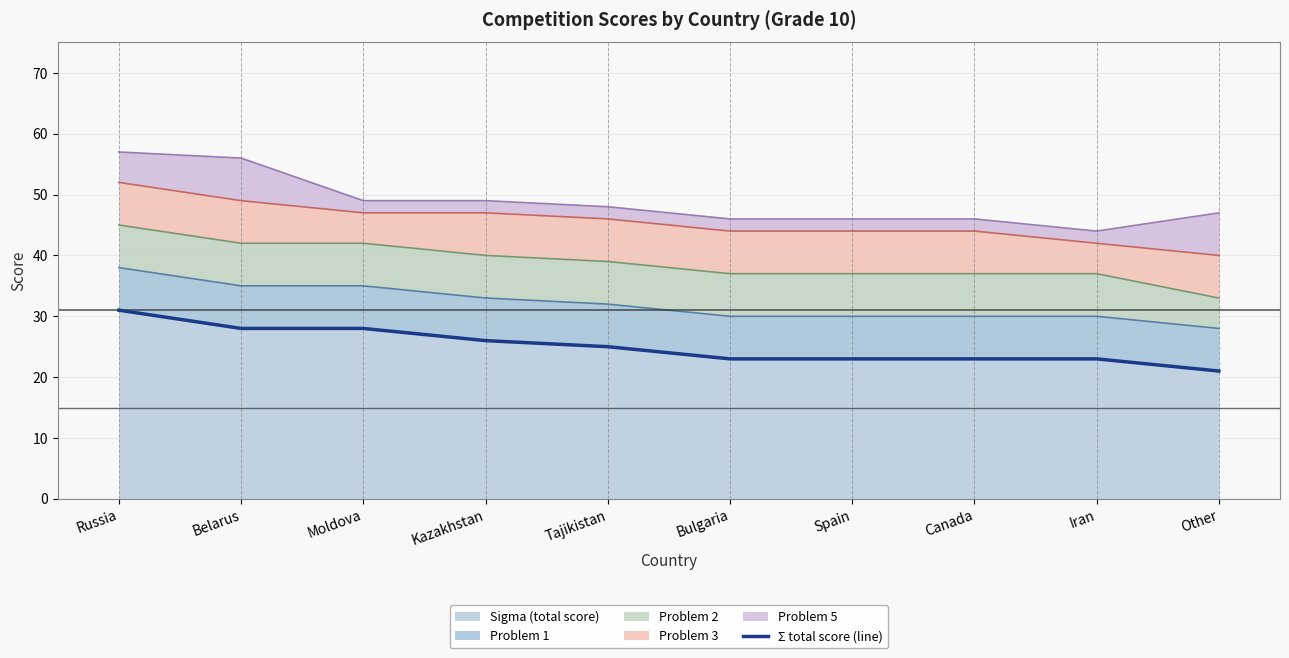

Between Tajikistan and Kazakhstan, which is larger?

Kazakhstan